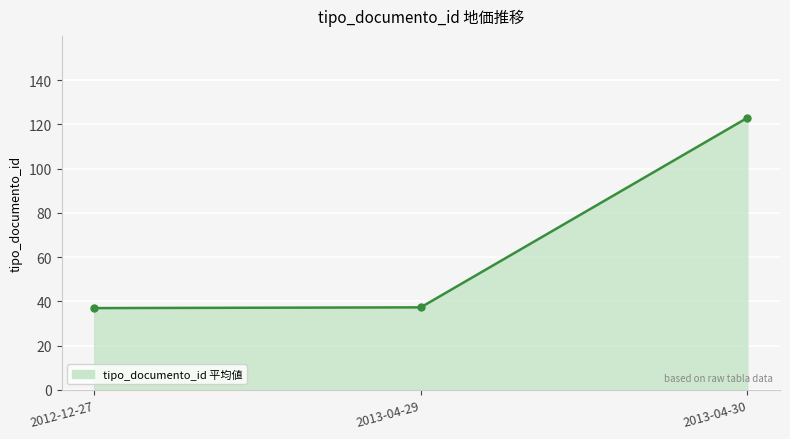

What is the minimum value shown in the chart?

37.0